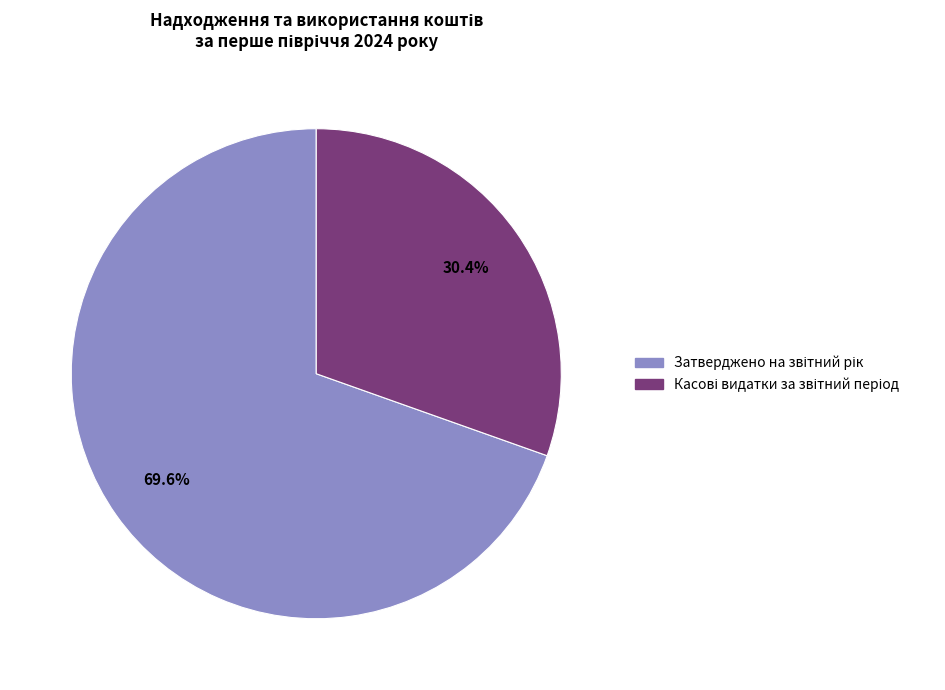

Count the number of slices in the pie.

2